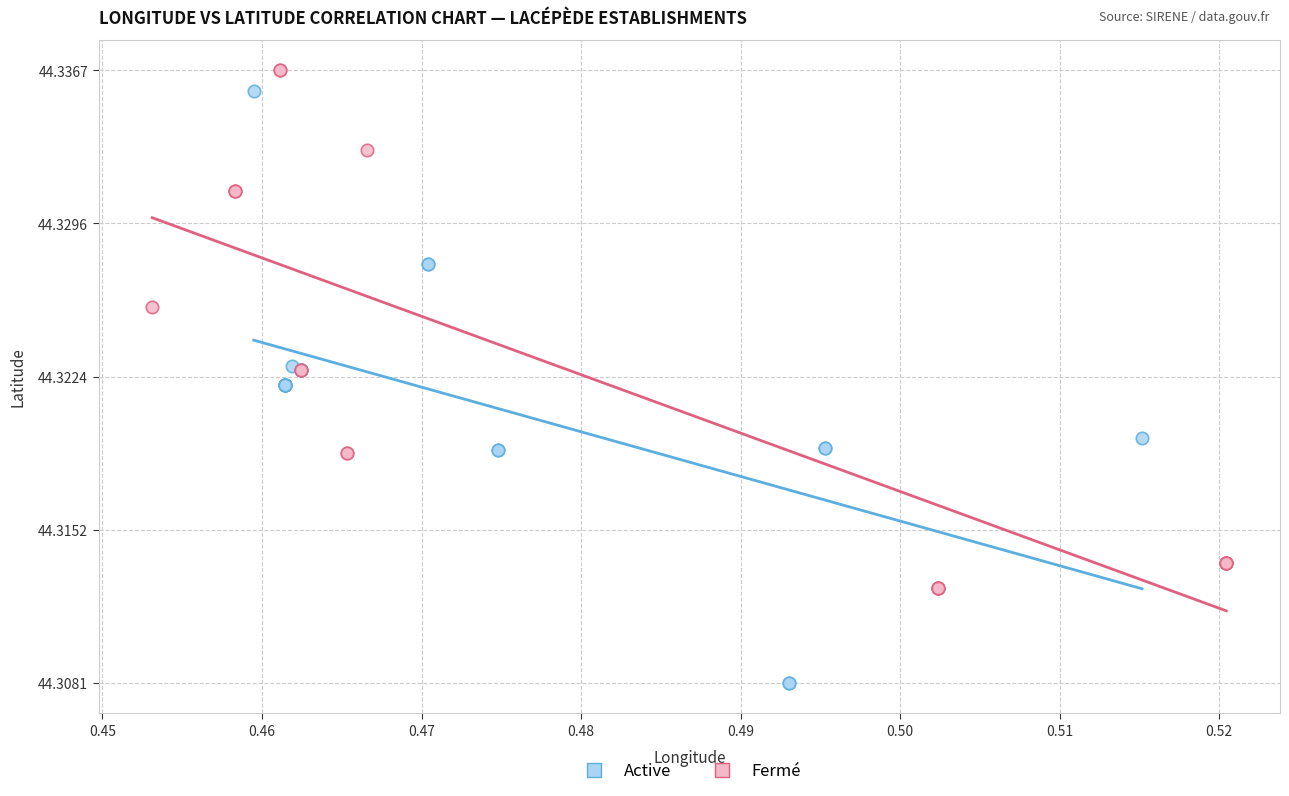

Which series contains the lowest Y value?

Active